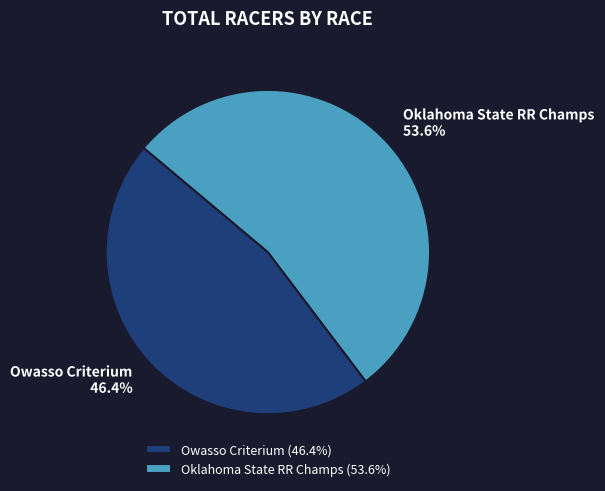

How many segments does this pie chart have?

2